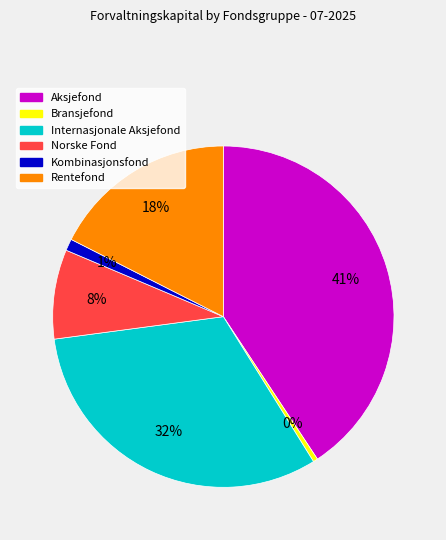

Is it true that Internasjonale Aksjefond is 45% of the pie?

False